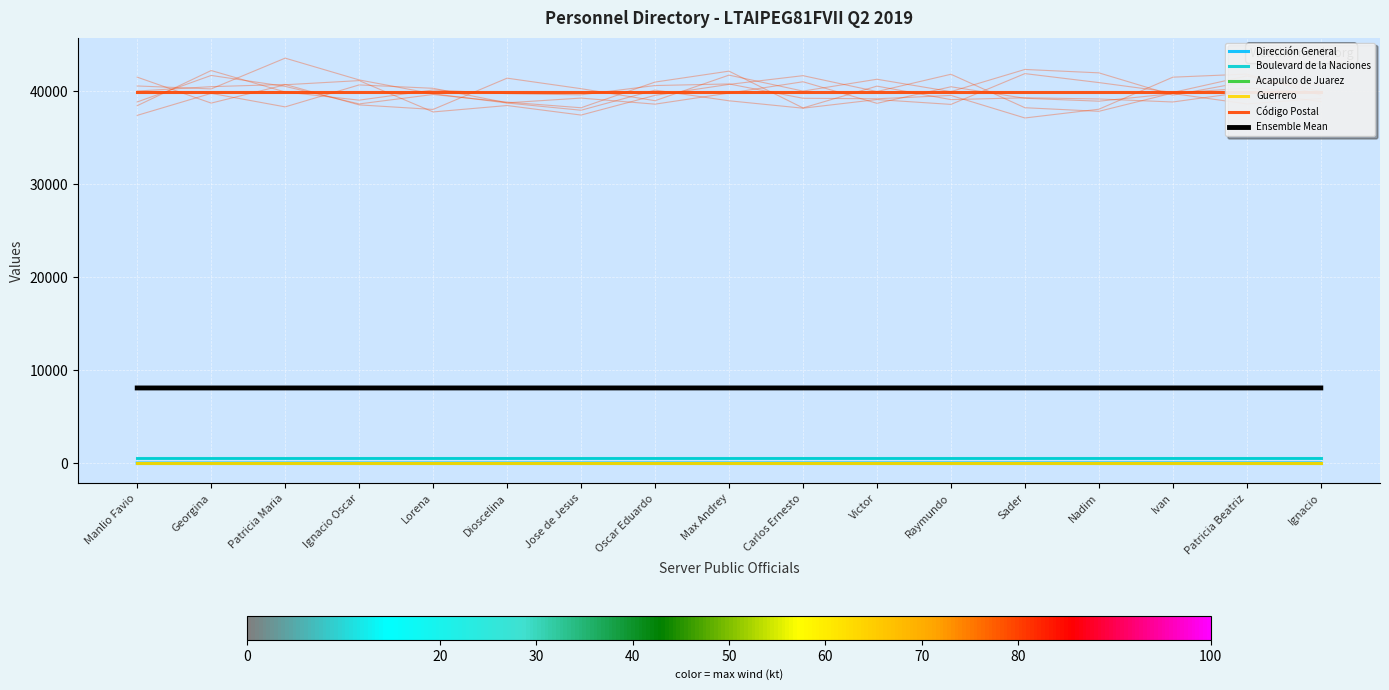

Rank the categories by Ensemble Mean value from highest to lowest.

Ignacio, Patricia Beatriz, Ivan, Nadim, Sader, Raymundo, Victor, Carlos Ernesto, Max Andrey, Oscar Eduardo, Jose de Jesus, Dioscelina, Lorena, Ignacio Oscar, Patricia Maria, Georgina, Manlio Favio